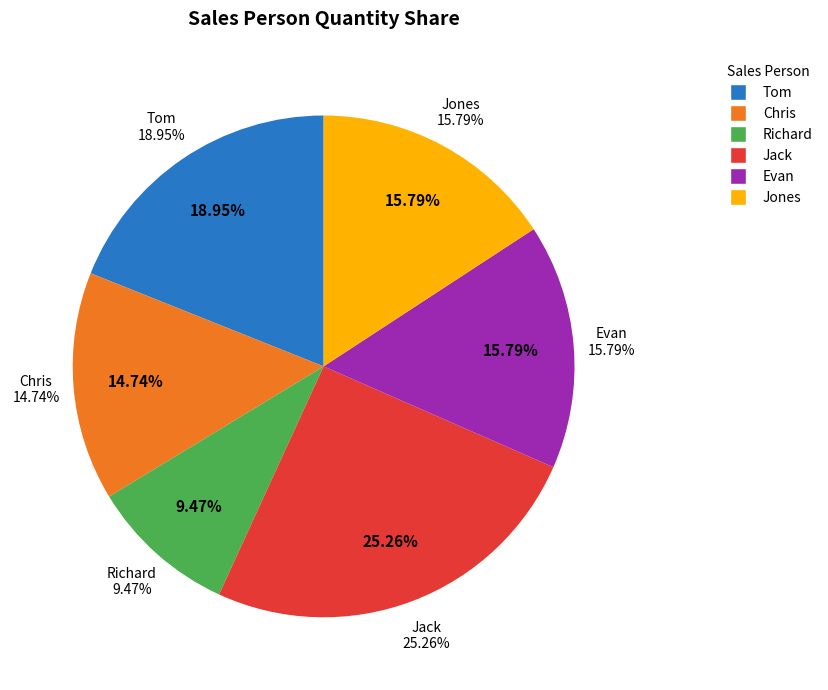

How many slices are in this pie chart?

6